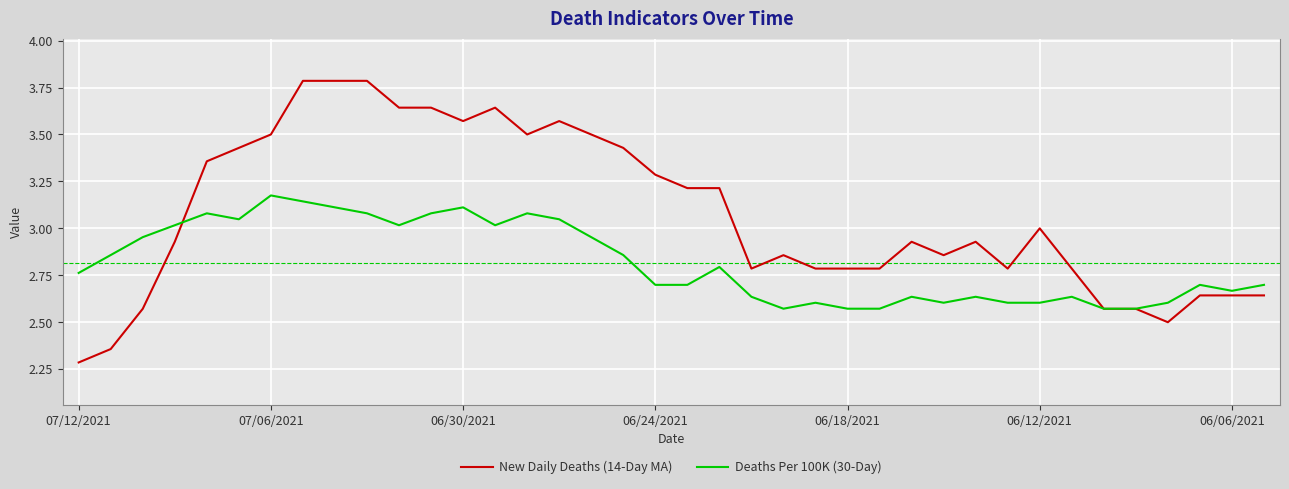

How many distinct data groups are displayed?

2